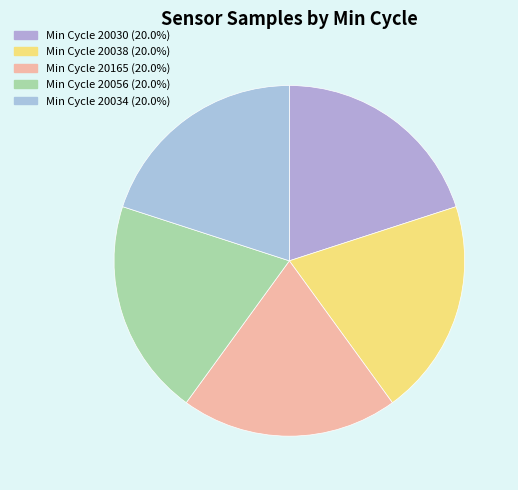

How many segments does this pie chart have?

5